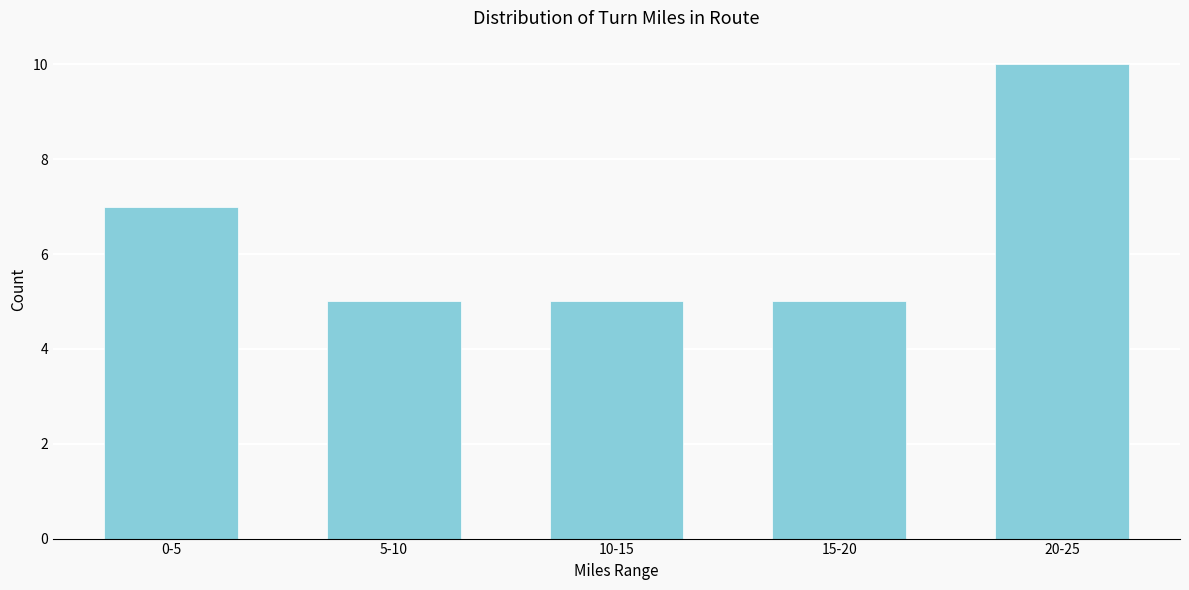

Reading right to left, list all the values displayed in this chart.

10	5	5	5	7